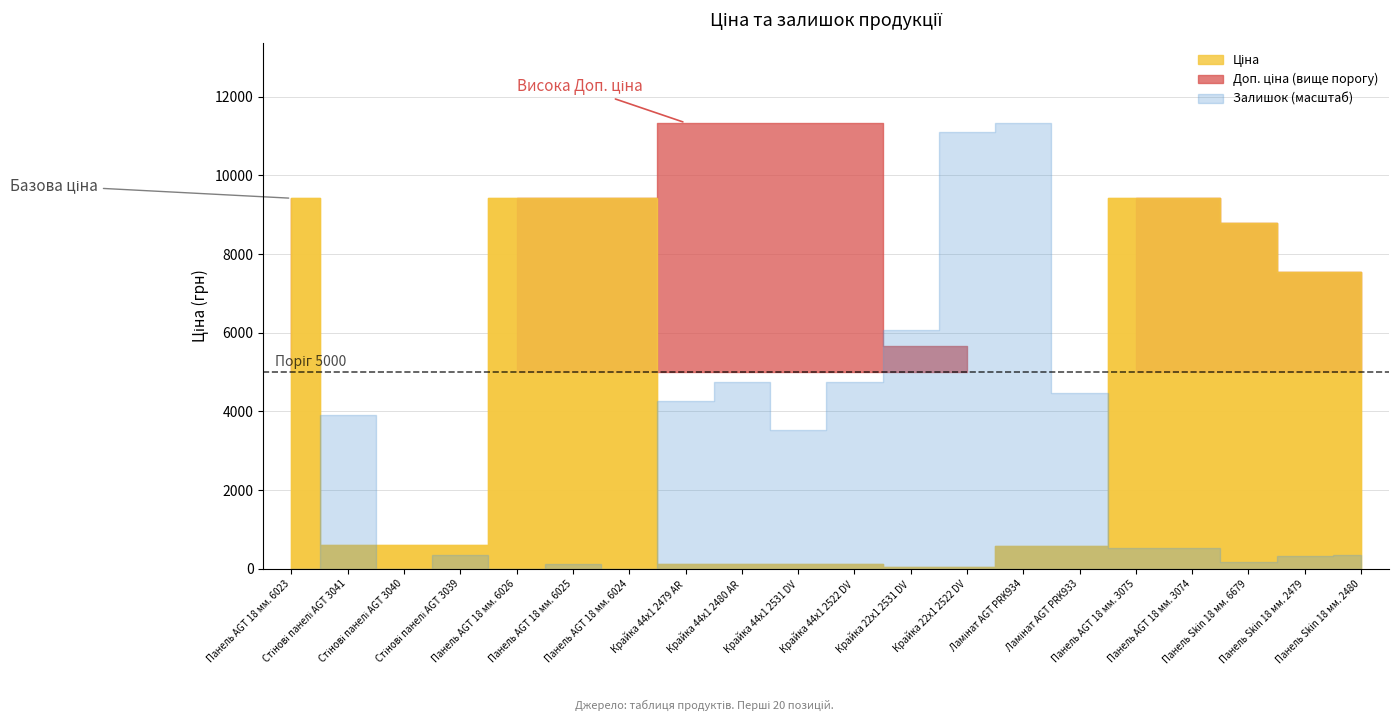

True or false: Доп. ціна has more than 0 interior local peaks.

False